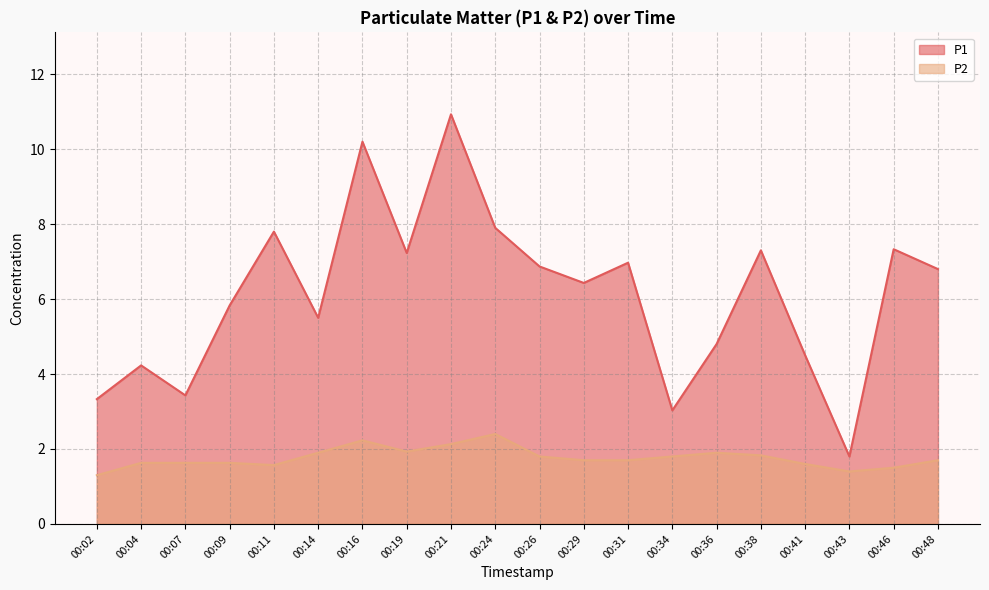

What is the total value across all series at 00:04?

5.9